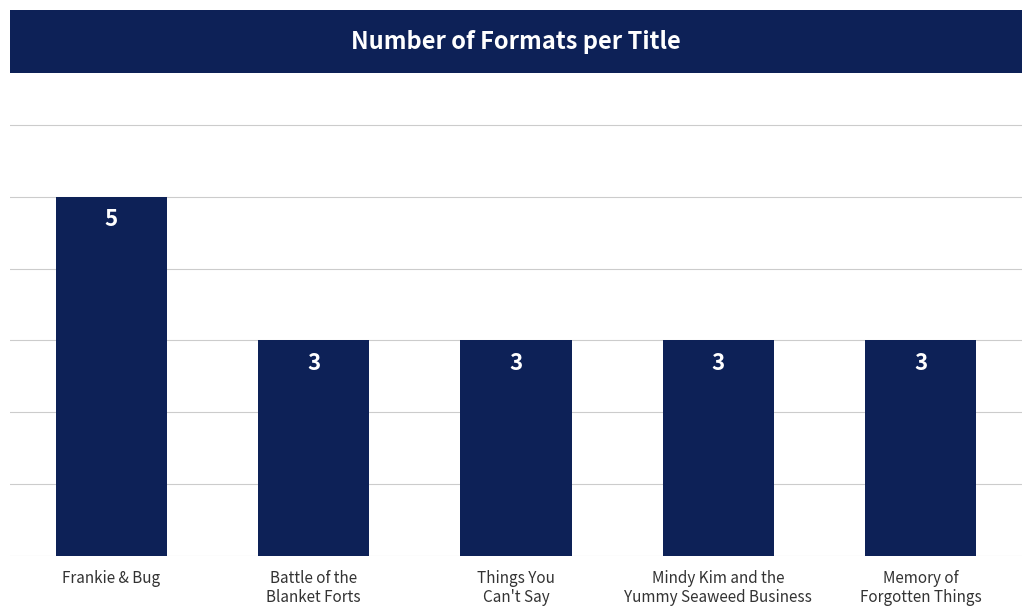

The chart shows a value of 8 at Frankie & Bug. True or false?

False